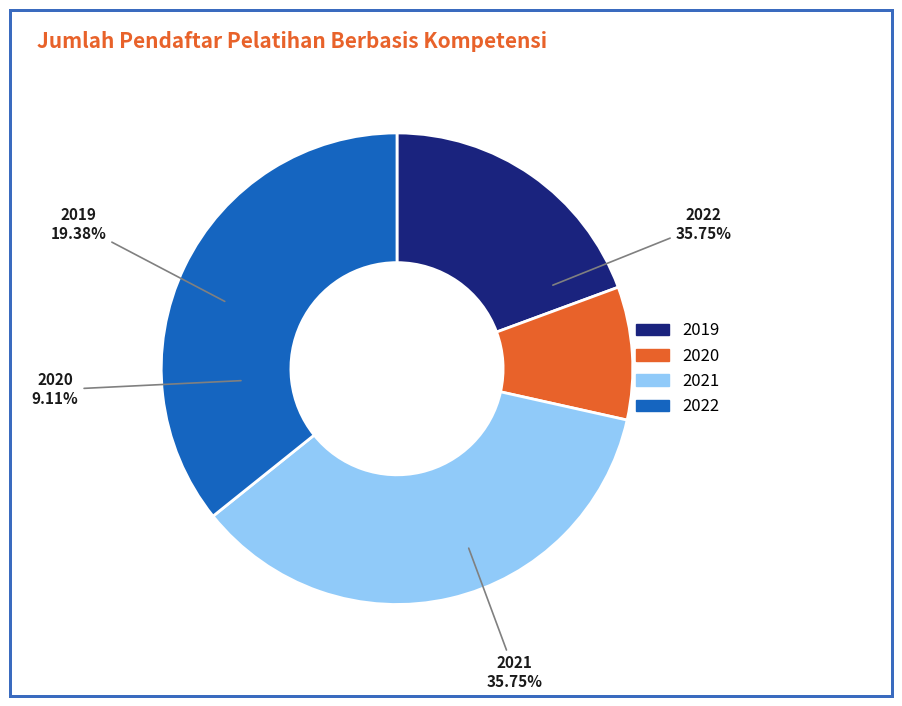

How many slices are in this pie chart?

4